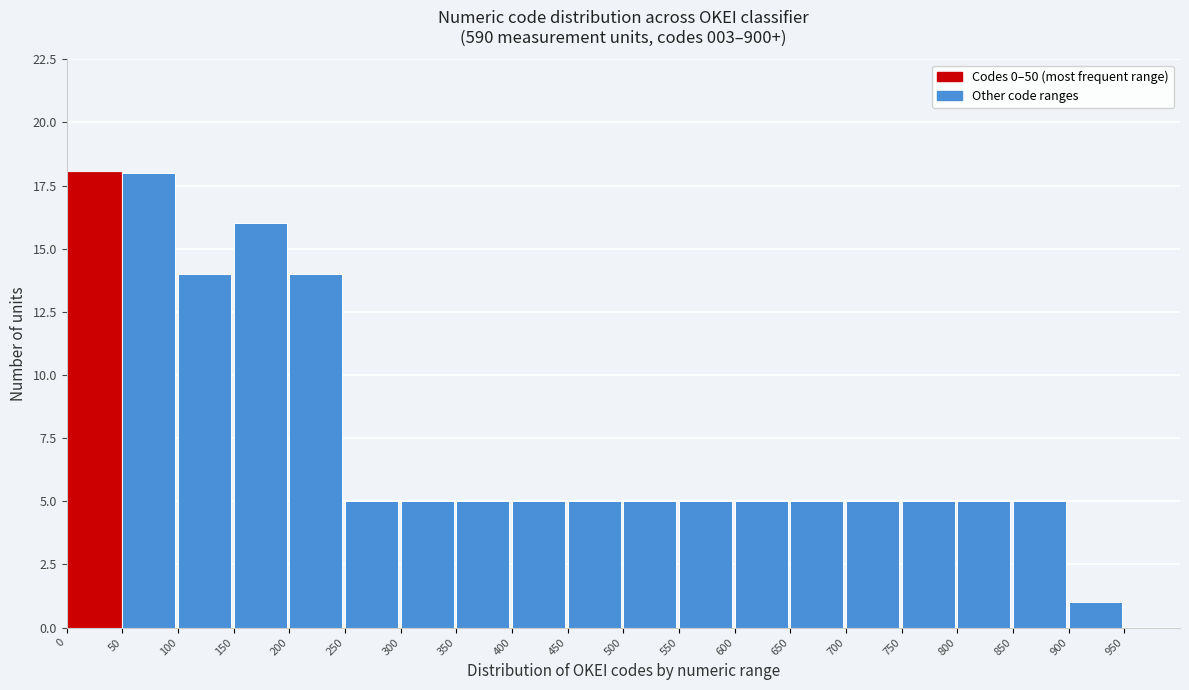

Reading left to right, list every bar in this chart as the range it spans on the x-axis followed by its height. The values are not printed on the chart, so give them approximately, as read against the axis.

0 to 50: 18
50 to 100: 18
100 to 150: 14
150 to 200: 16
200 to 250: 14
250 to 300: 5
300 to 350: 5
350 to 400: 5
400 to 450: 5
450 to 500: 5
500 to 550: 5
550 to 600: 5
600 to 650: 5
650 to 700: 5
700 to 750: 5
750 to 800: 5
800 to 850: 5
850 to 900: 5
900 to 950: 1
950 to 1000: 0